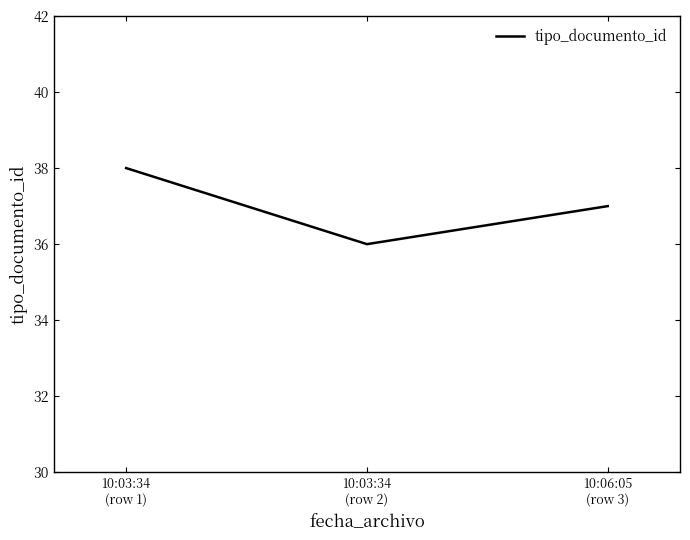

Which label corresponds to the largest value in the chart?

10:03:34
(row 1)